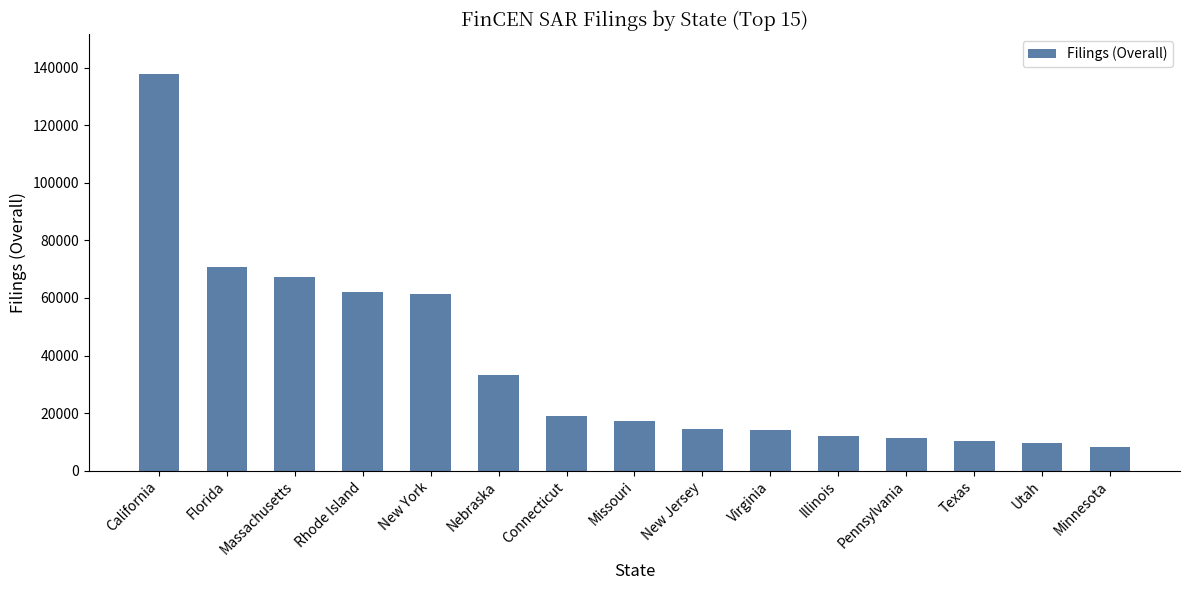

What is the difference between the values at Minnesota and Missouri?

9100